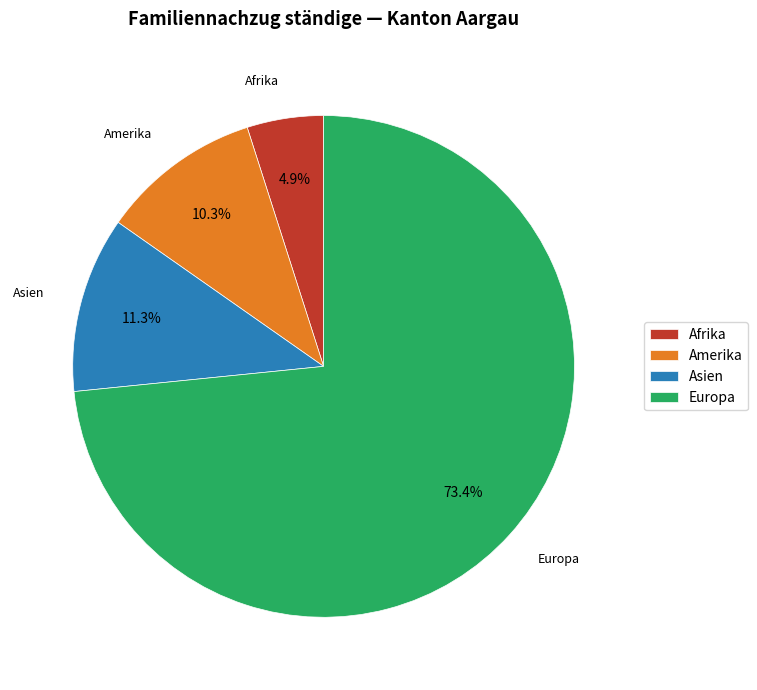

Which has a higher value, Amerika or Asien?

Asien